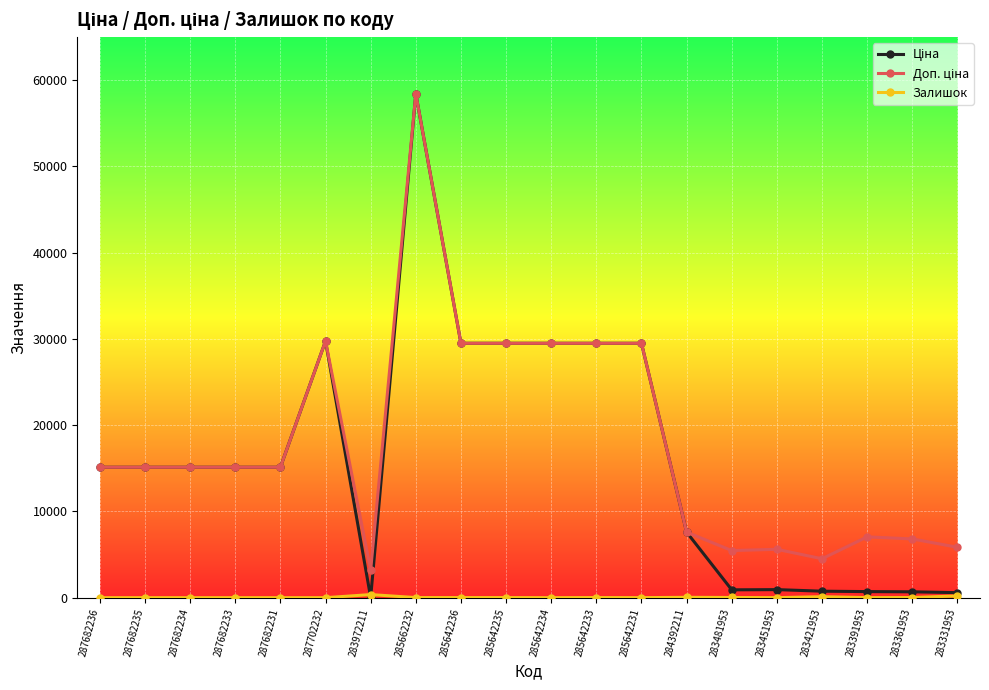

What is the difference between the highest and lowest values at 287682235?

15120.0